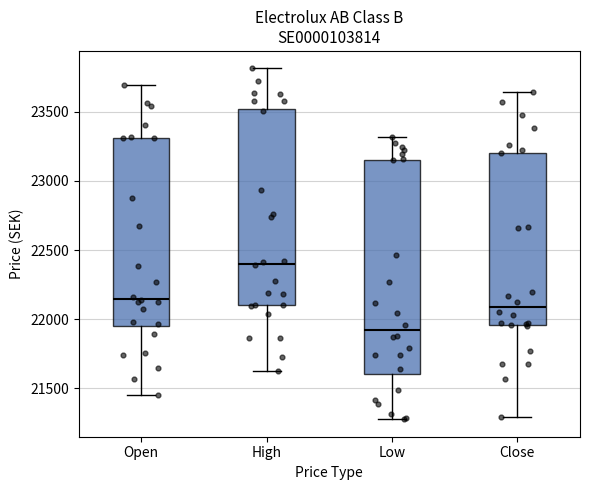

Which box has the lowest median line?

Low